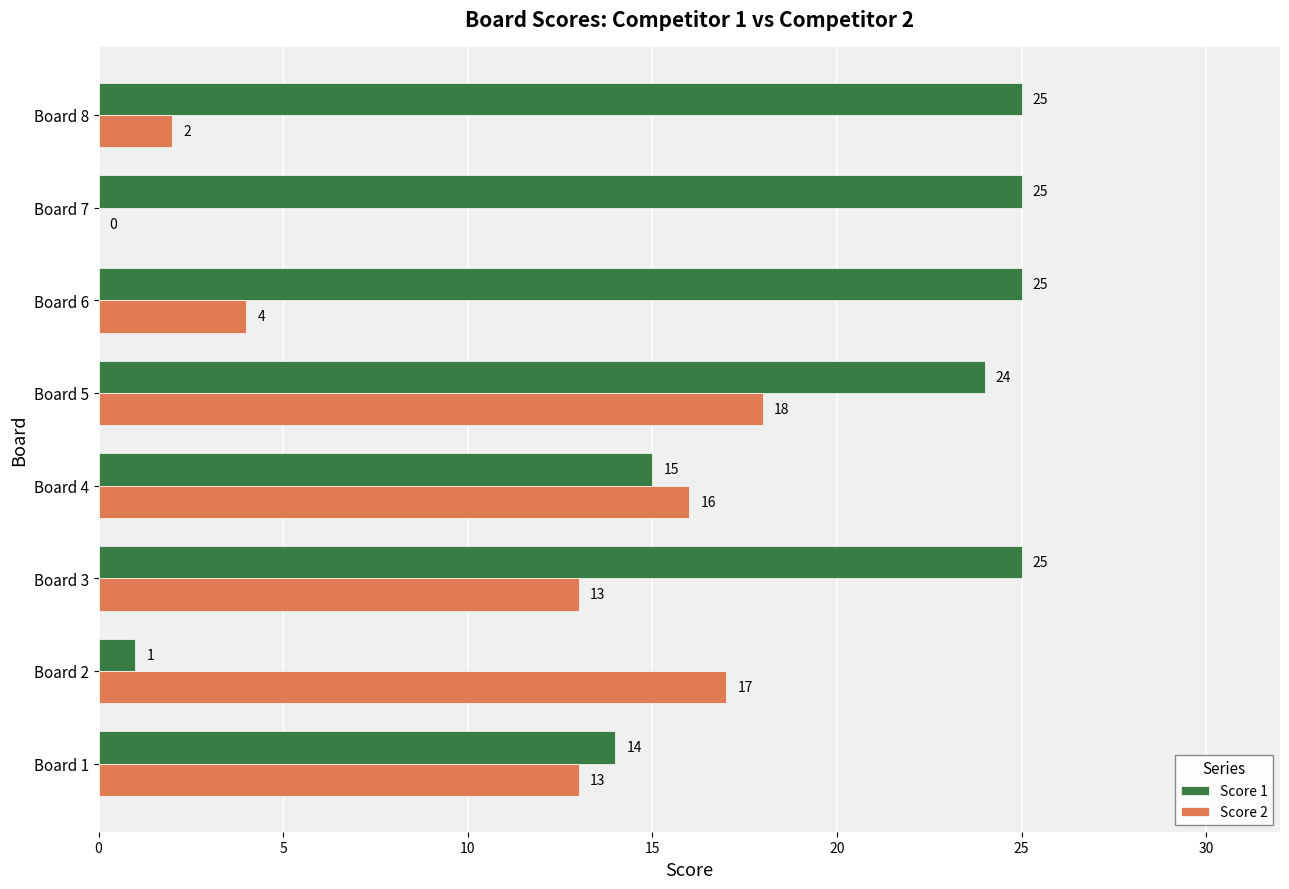

Which series has the largest total across all categories?

Score 1